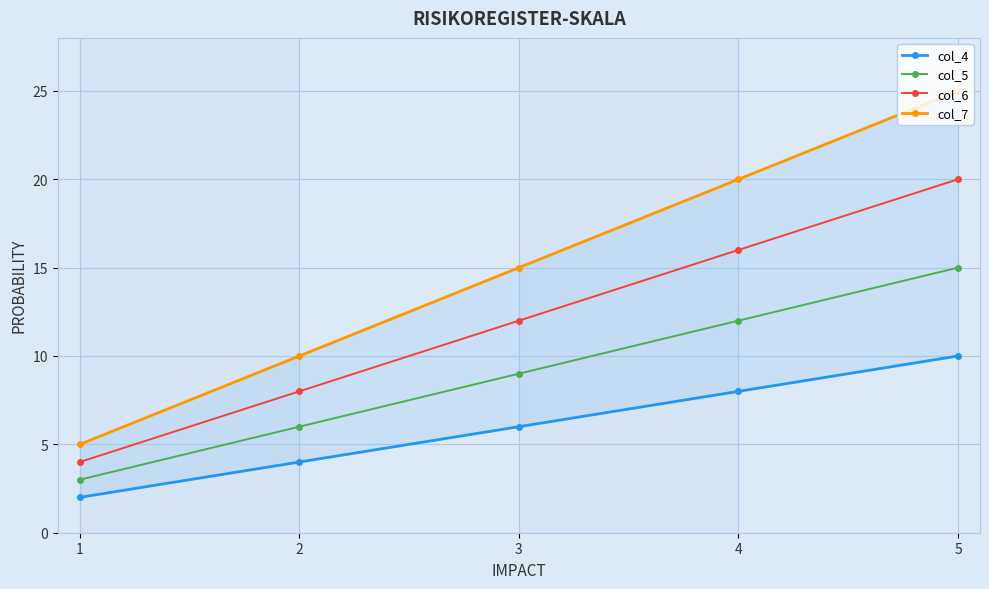

Which series has the largest total across all categories?

col_7